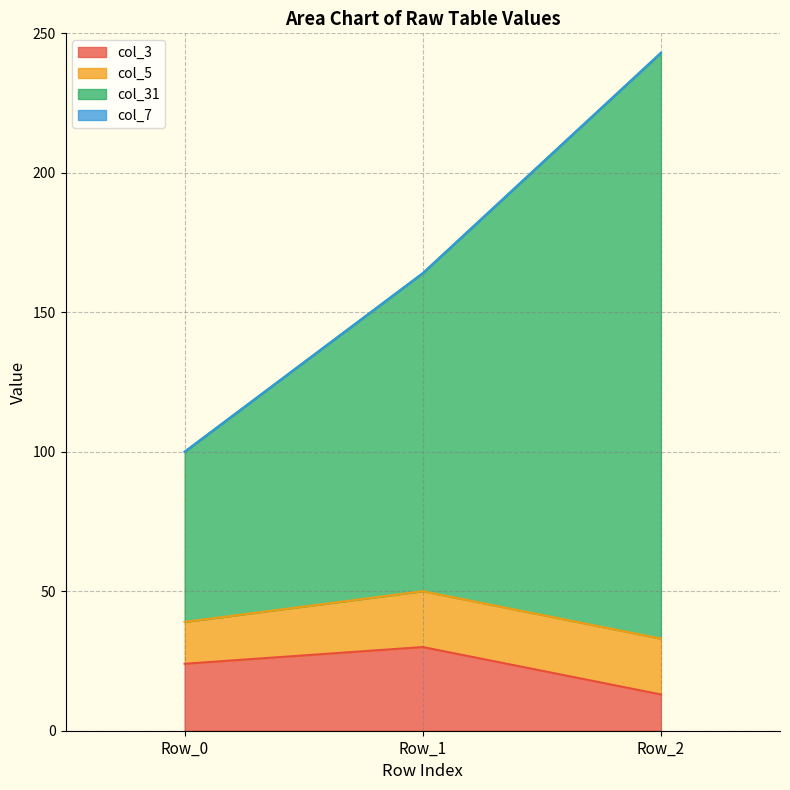

At which category is the sum across all series the highest?

Row_2